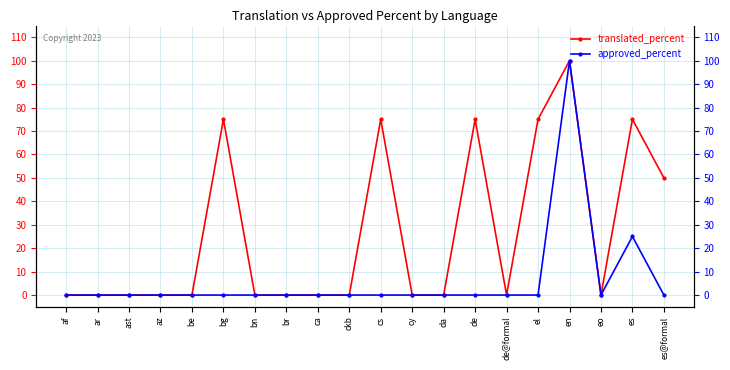

Is the value of translated_percent at bn greater than the value of approved_percent at eo?

No